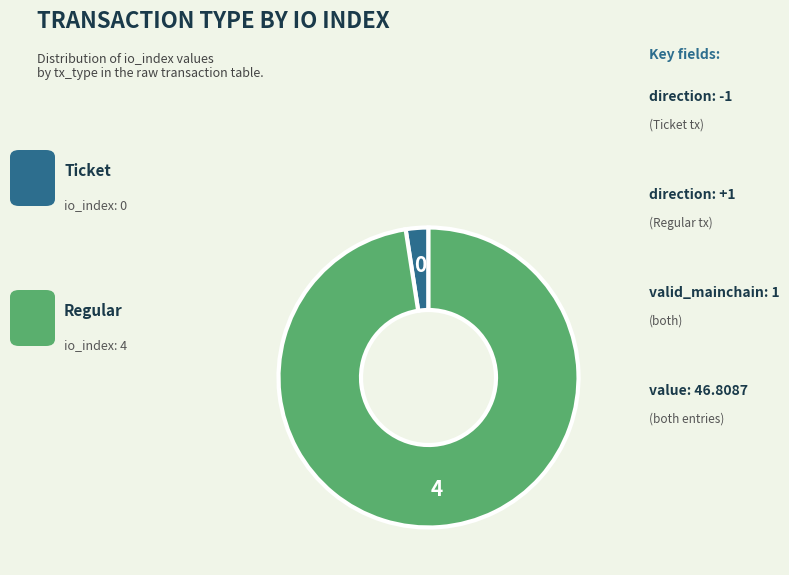

Is there any slice that represents more than half of the pie?

Yes